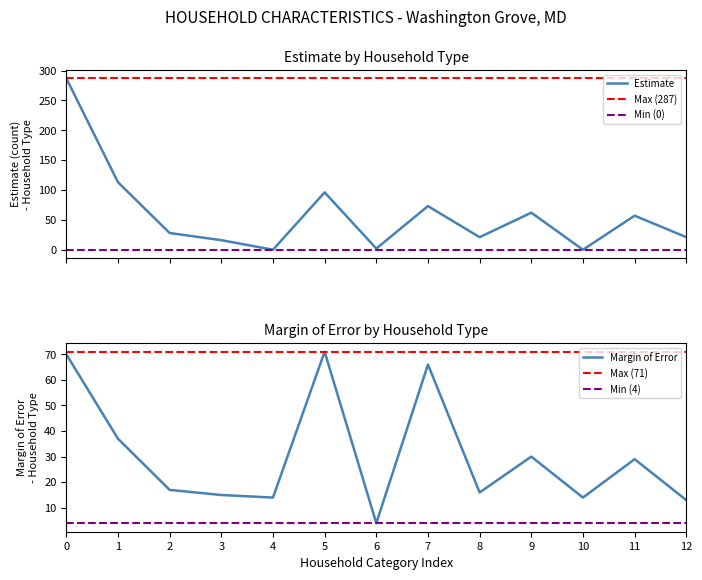

What is the highest value of the Estimate series?

287